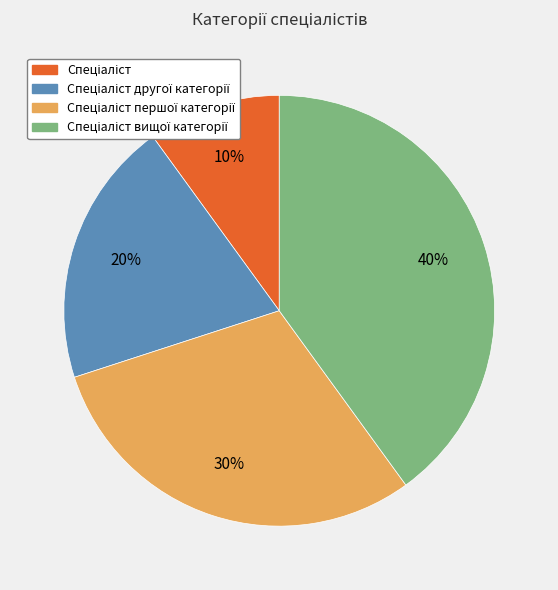

Does any single category account for the majority?

No